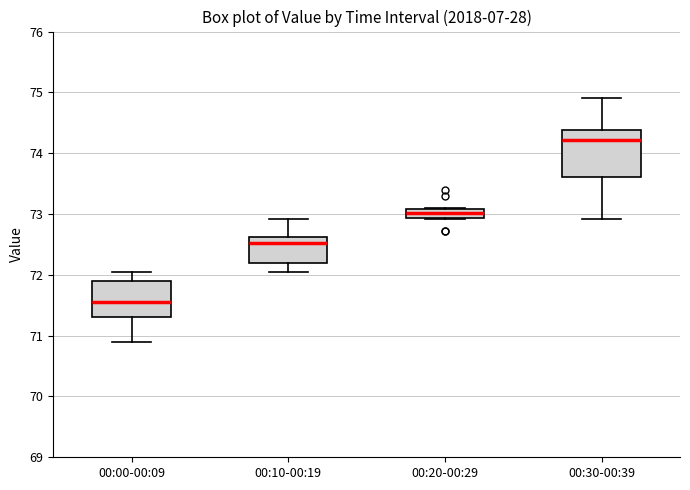

Which box is the tallest, from its lower edge to its upper edge?

00:30-00:39